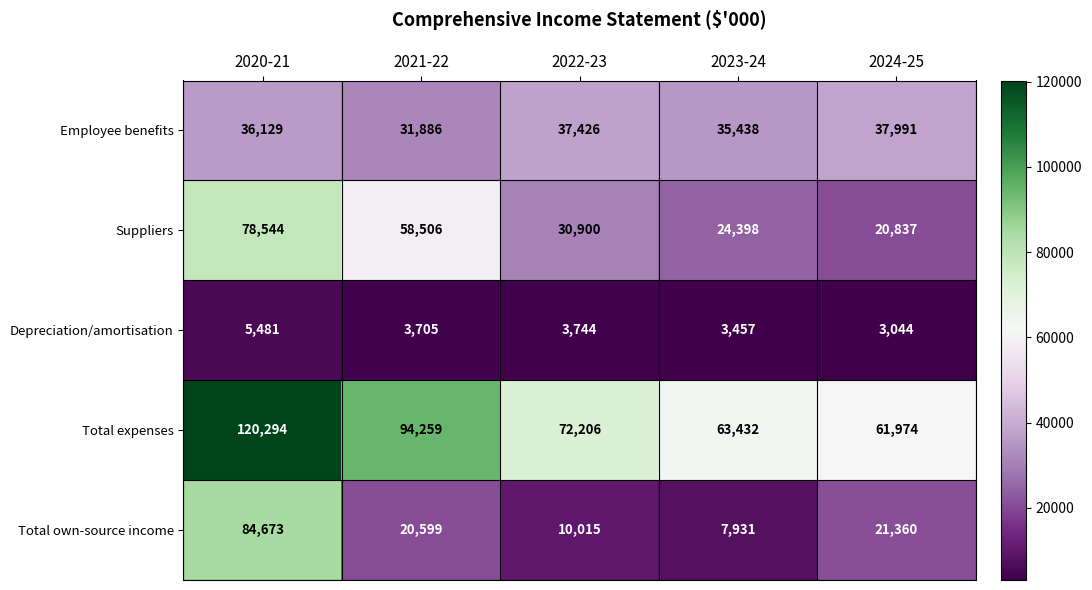

What is the difference between the second highest and second lowest values in the Total expenses series?

30827